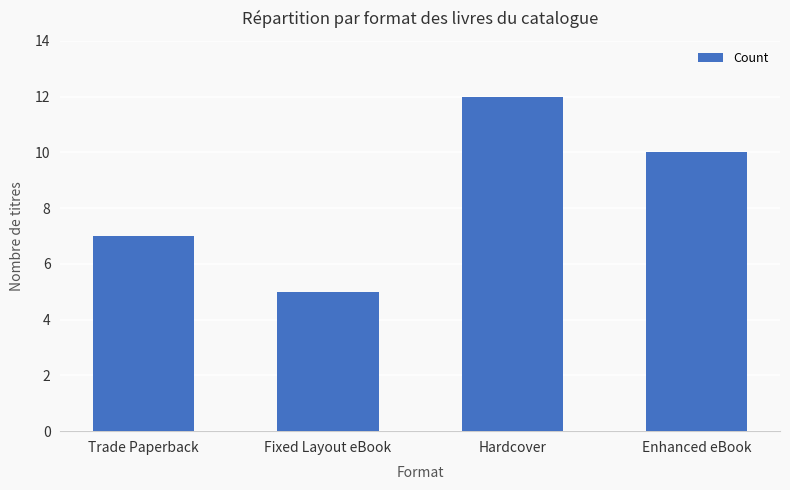

What is the difference between the values at Enhanced eBook and Trade Paperback?

3